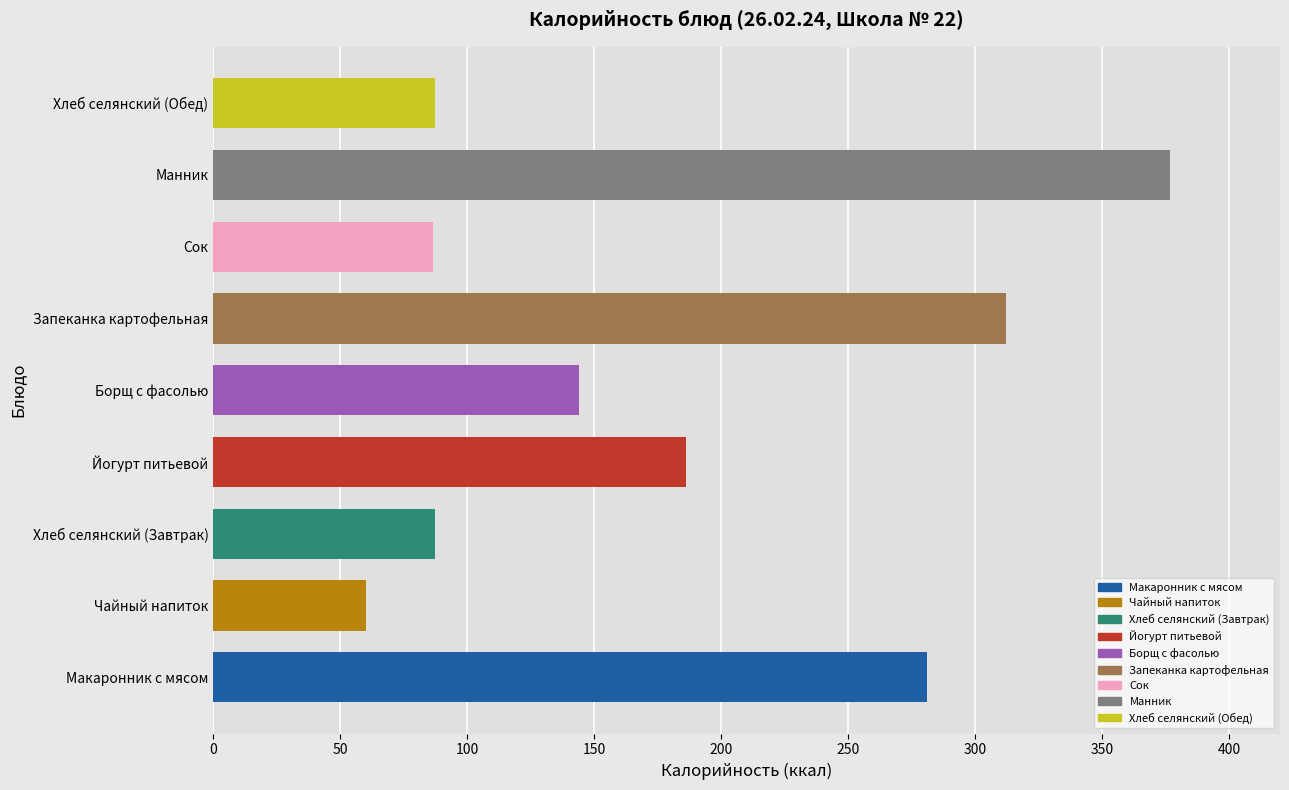

The chart shows a value of 87.1 at Хлеб селянский (Завтрак). True or false?

True